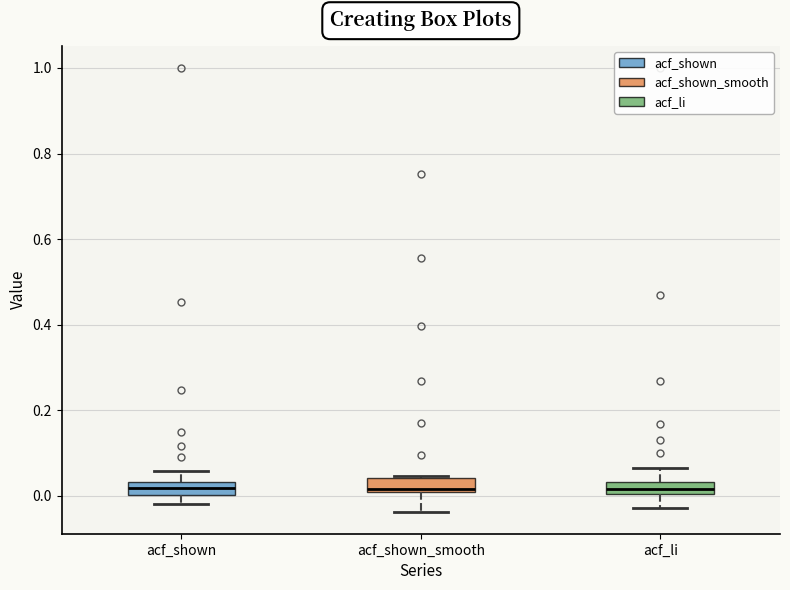

Where does the median line of the box for acf_li sit on the y-axis? The values are not printed on the chart, so give them approximately, as read against the axis.

0.02